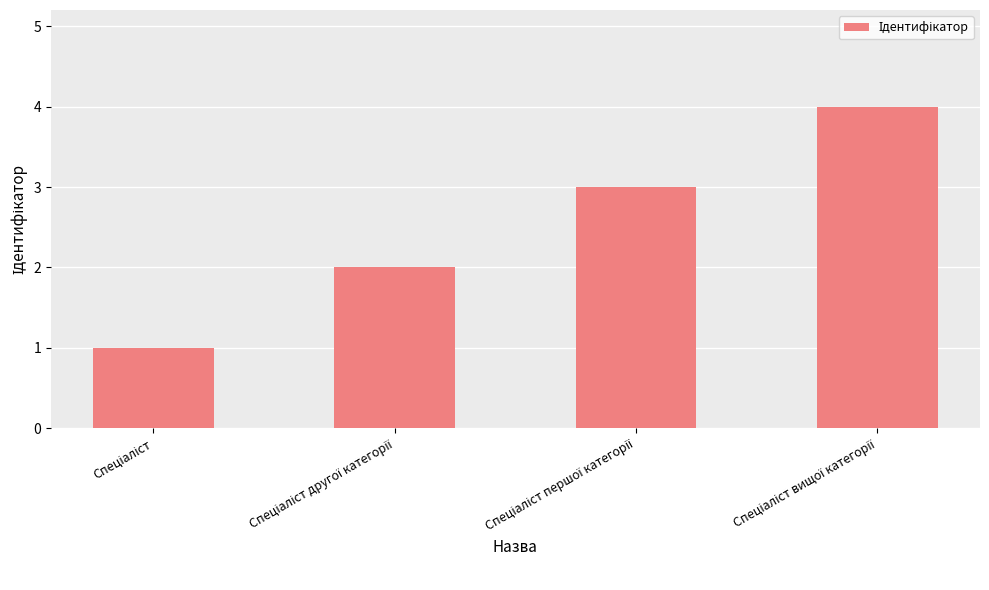

What is the difference between the second highest and minimum values?

2